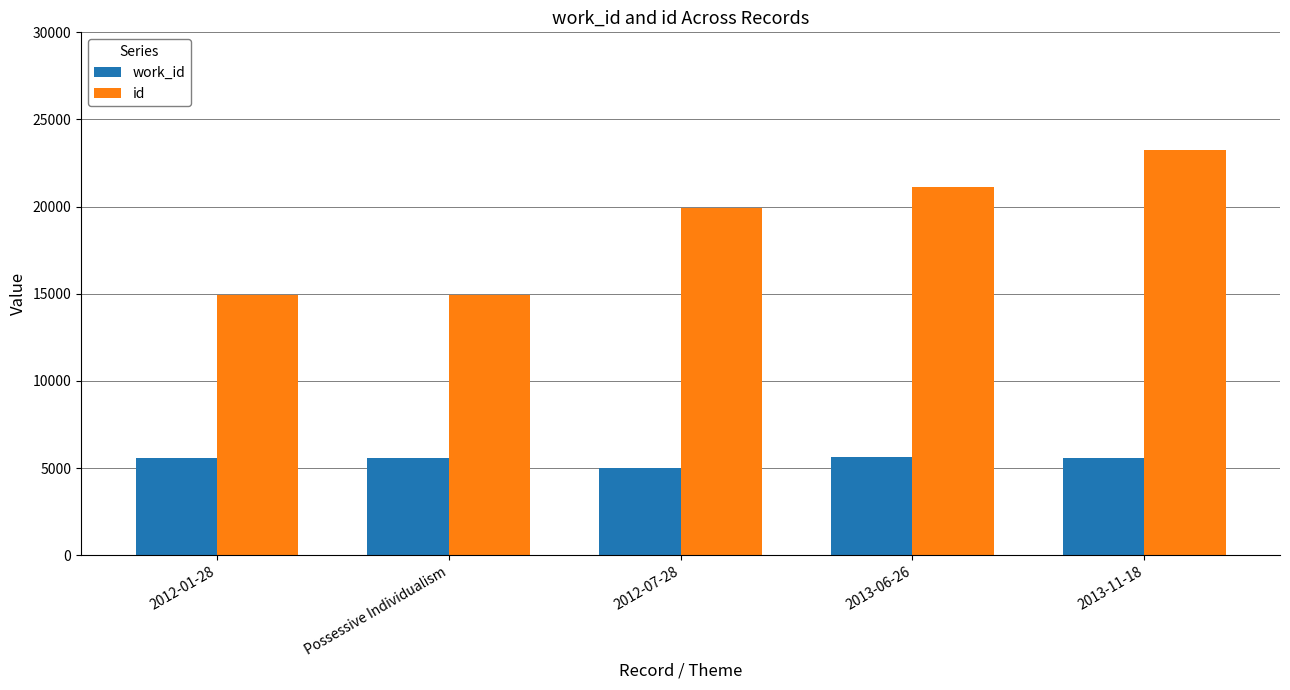

How many data points in work_id are less than 5586?

2